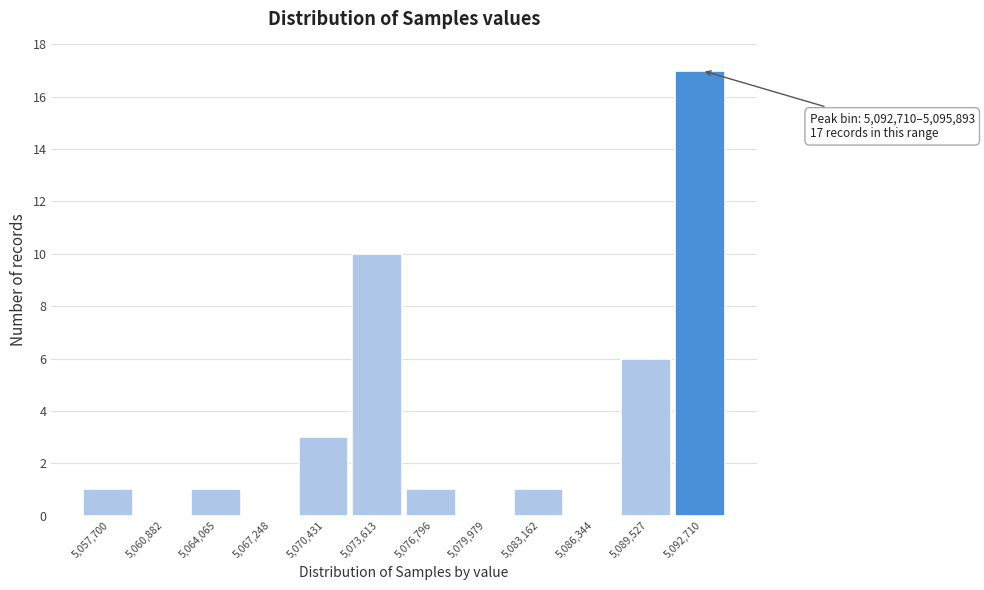

Reading left to right, extract all data points from this chart.

5,057,700=1	5,060,882=0	5,064,065=1	5,067,248=0	5,070,431=3	5,073,613=10	5,076,796=1	5,079,979=0	5,083,162=1	5,086,344=0	5,089,527=6	5,092,710=17